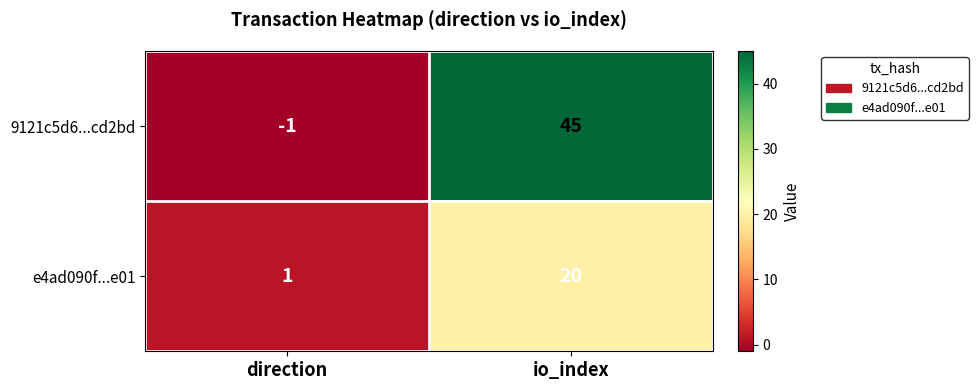

What is the difference between the e4ad090f...e01 values at io_index and direction?

19